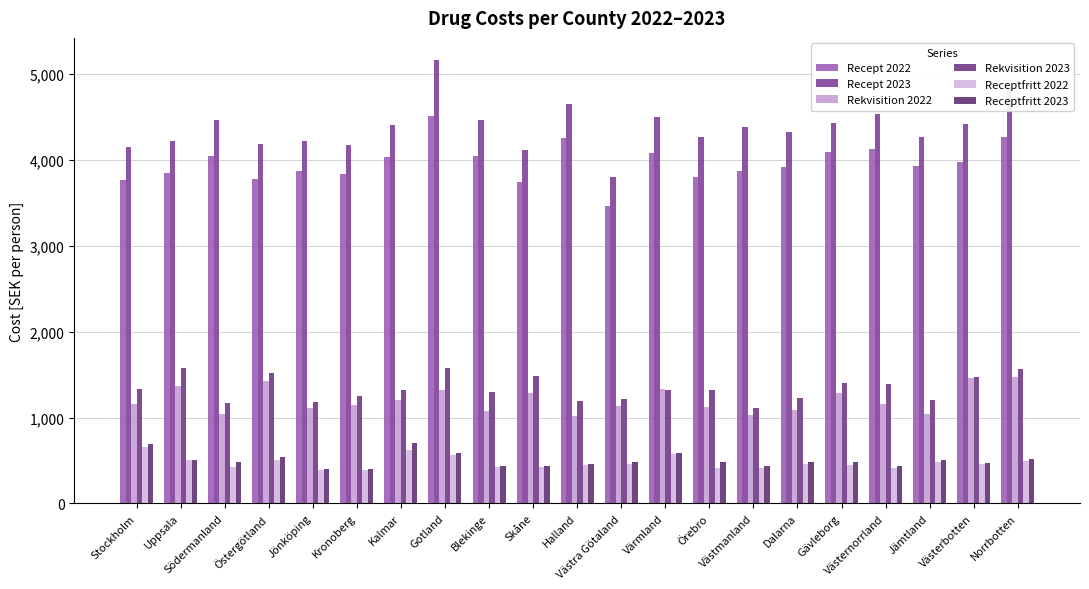

How many groups of bars are there?

21